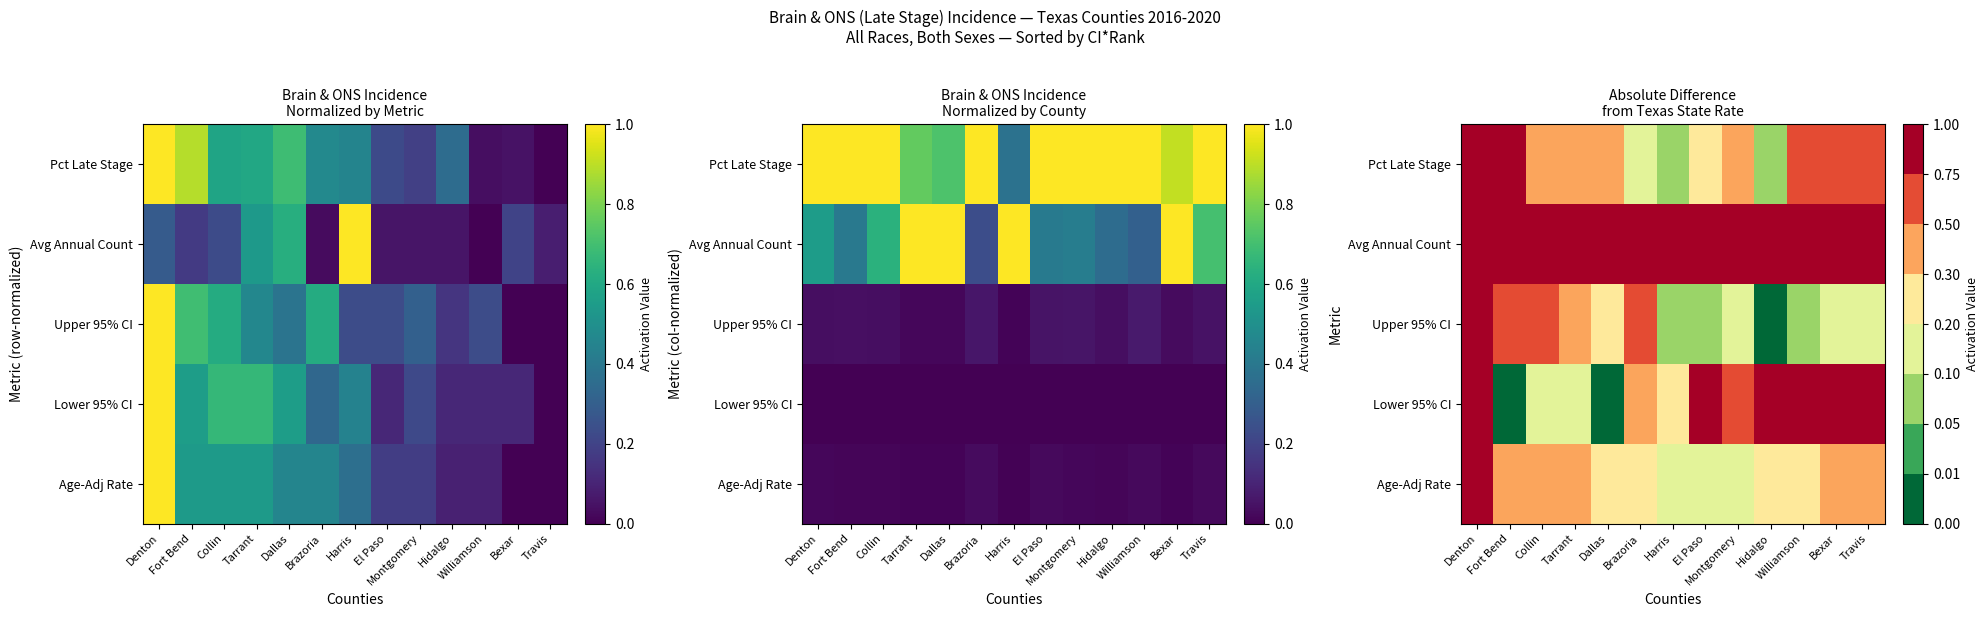

Which category has the lowest value across all series?

Fort Bend